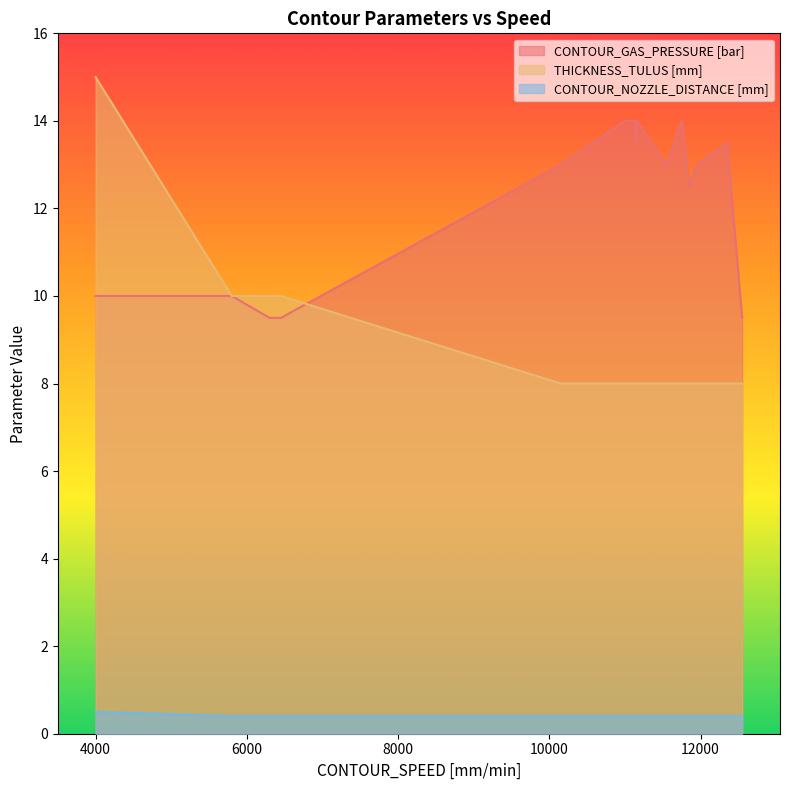

What are all the series names shown in the legend?

CONTOUR_GAS_PRESSURE [bar], THICKNESS_TULUS [mm], CONTOUR_NOZZLE_DISTANCE [mm]